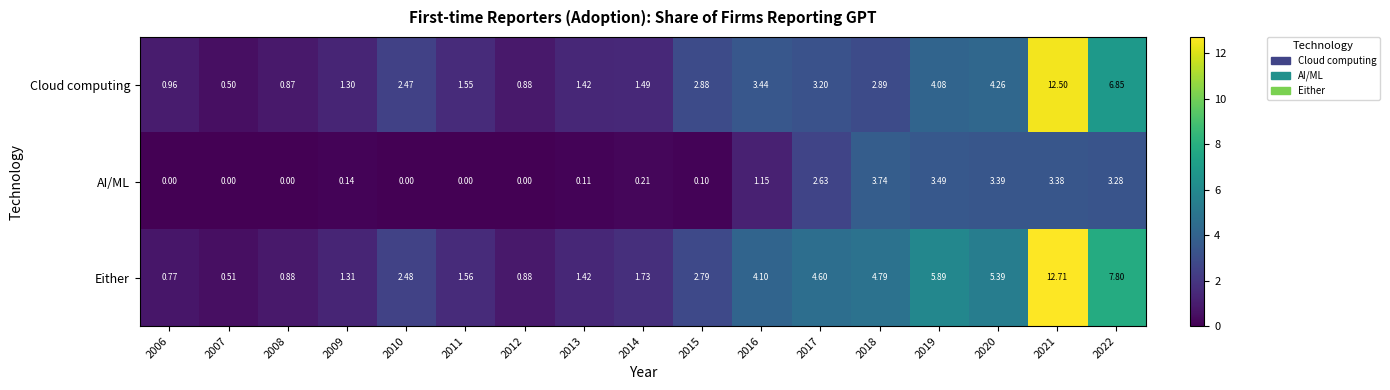

How many distinct data groups are displayed?

3